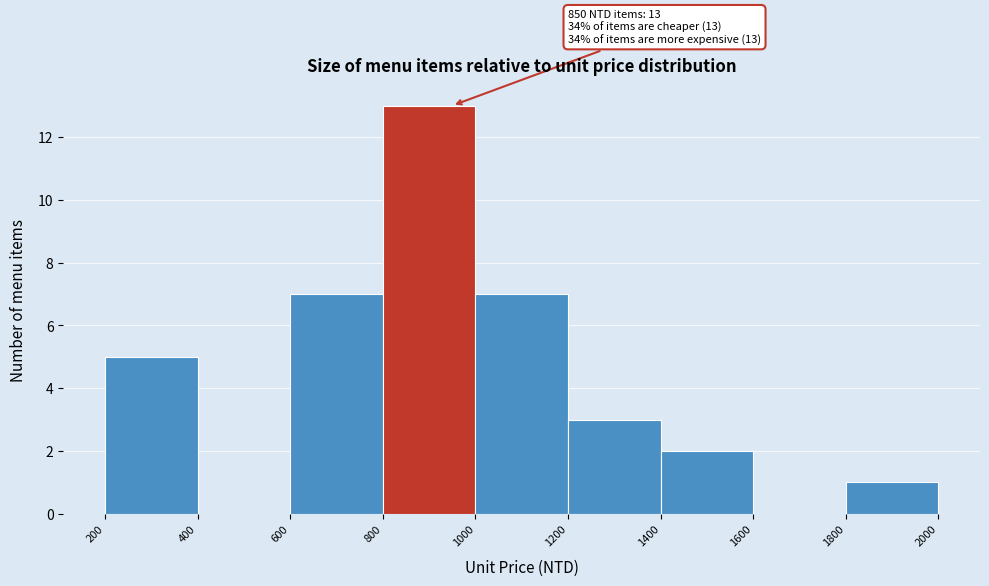

Which range on the x-axis has the tallest bar?

800 to 1000